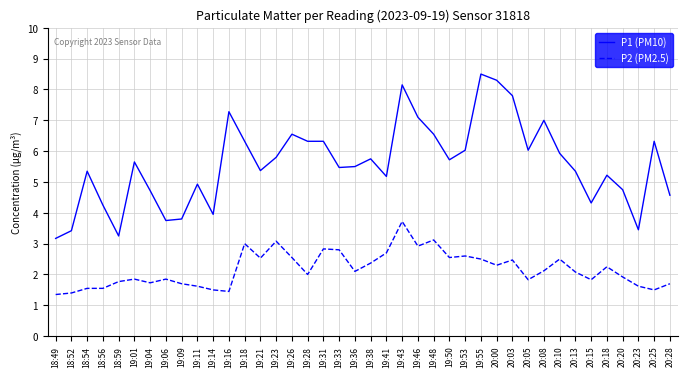

What is the smallest value displayed?

1.4